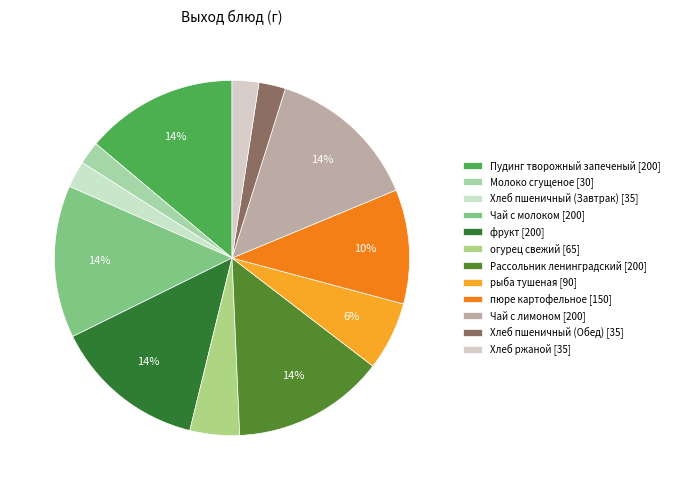

To the nearest percent, what is the difference between the largest and smallest slice percentages?

12%